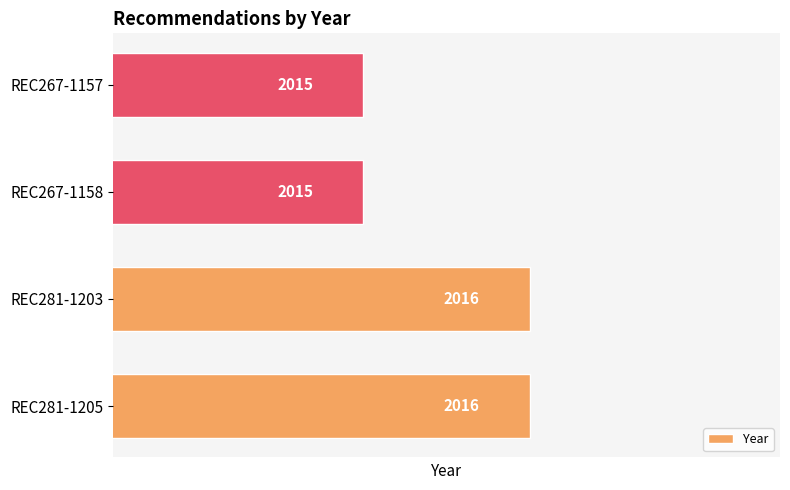

Reading bottom to top, transcribe all the data shown in this chart.

2016	2016	2015	2015